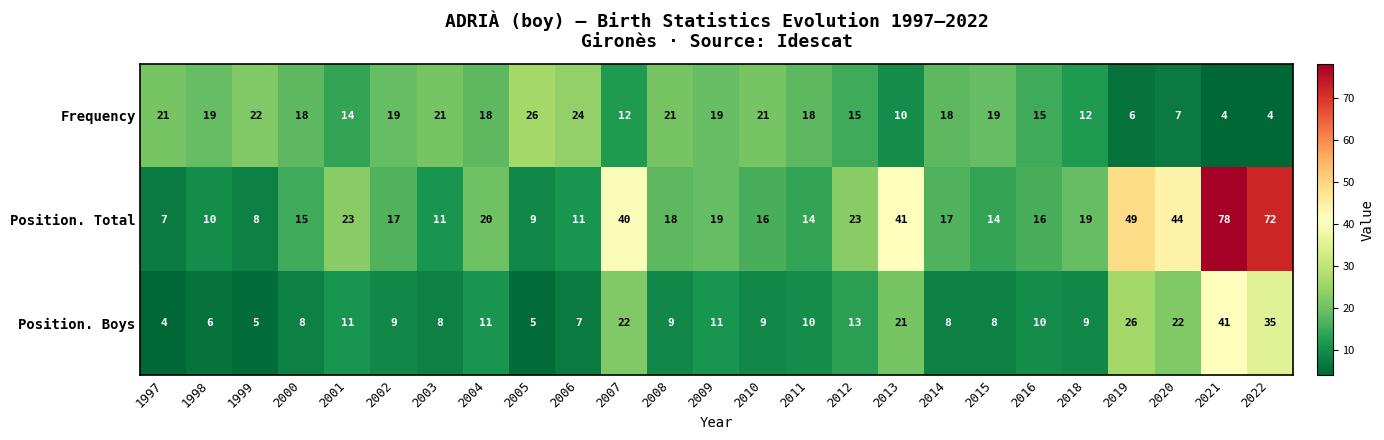

List the series in order of their peak value, highest first.

Position. Total, Position. Boys, Frequency